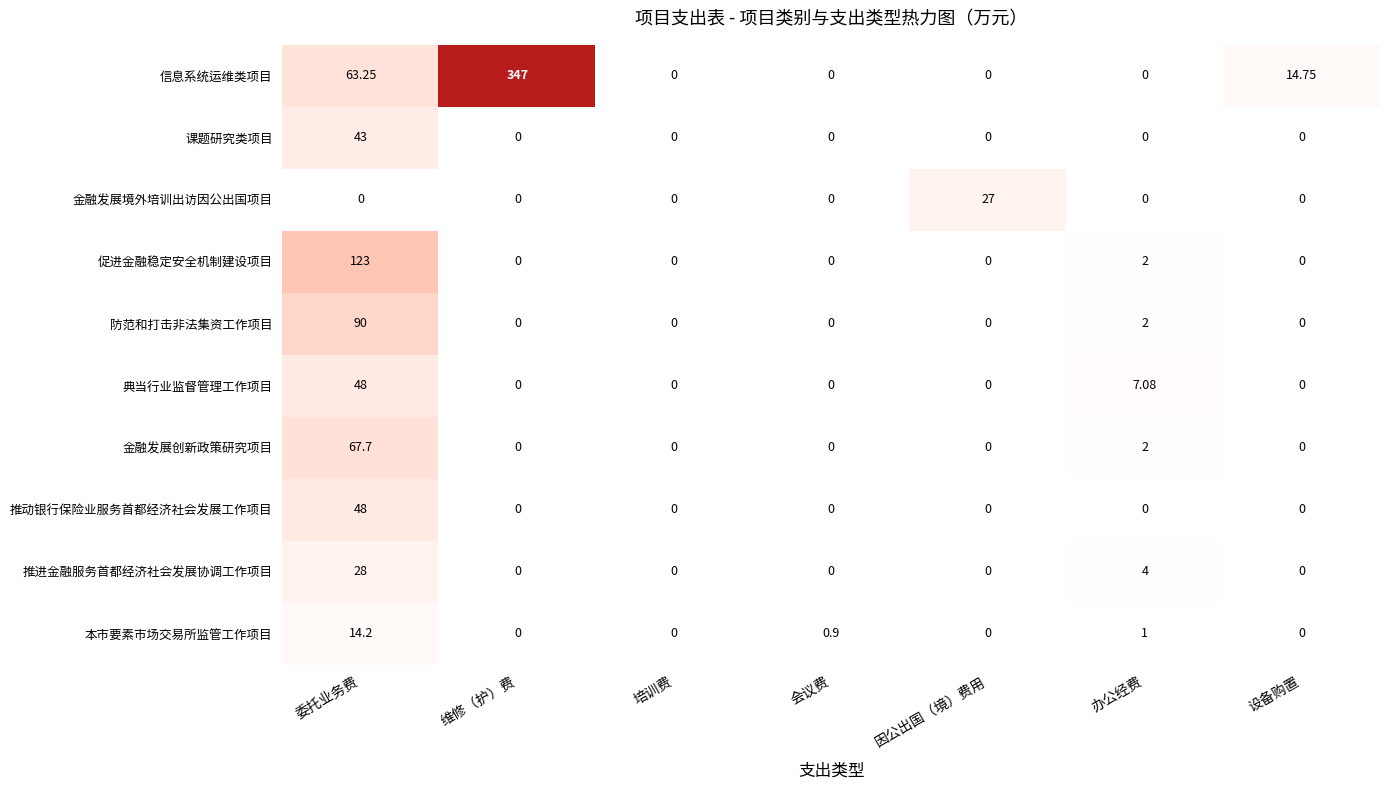

At which label is 防范和打击非法集资工作项目 closest to 45?

办公经费